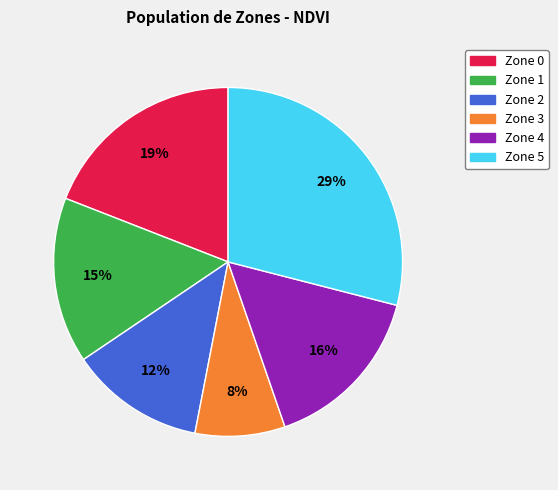

Count the number of slices in the pie.

6